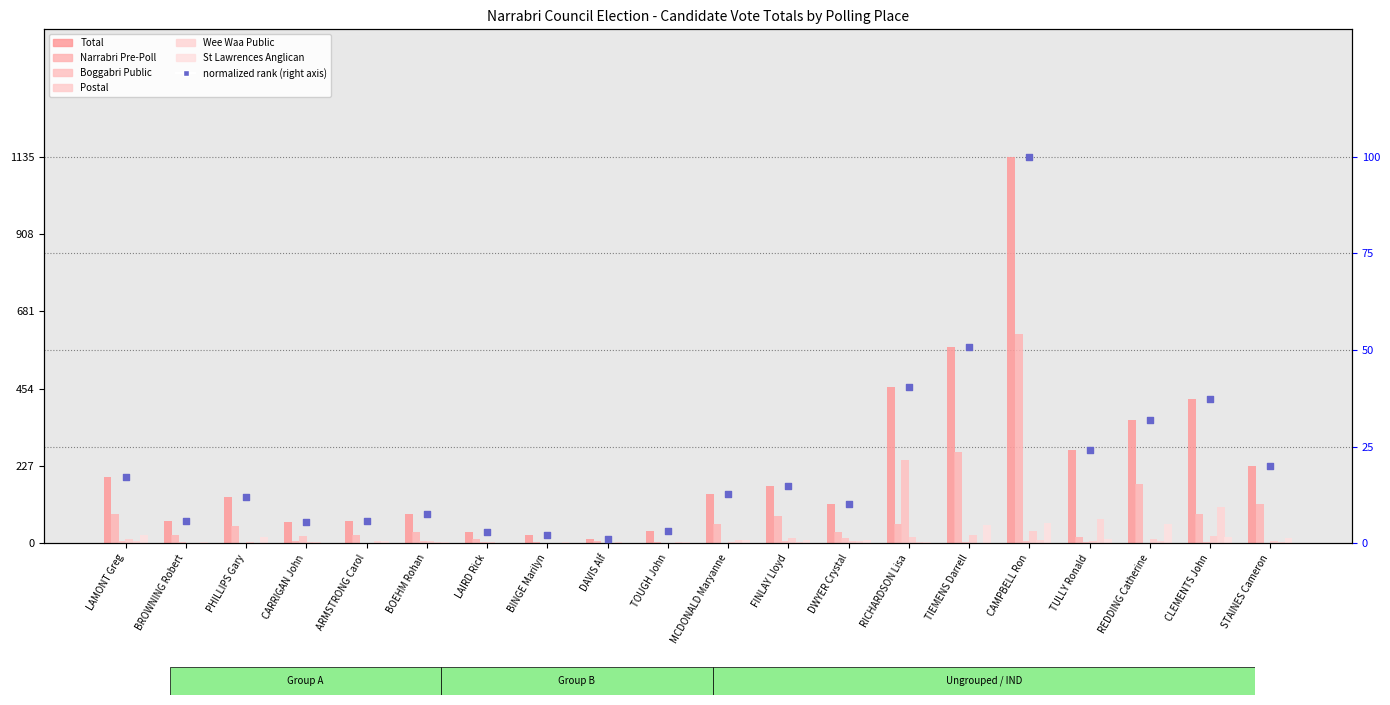

Which series contains the lowest Y value?

Boggabri Public